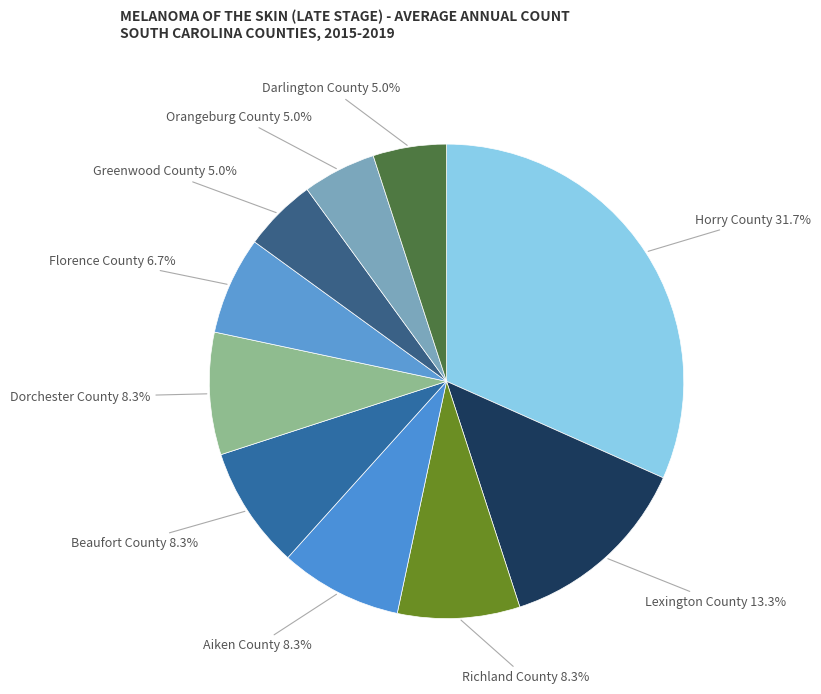

How many segments does this pie chart have?

10